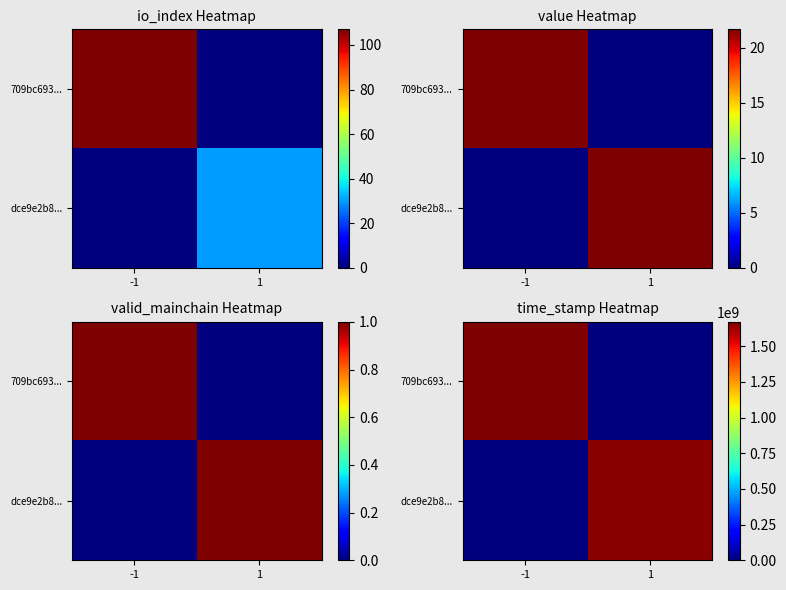

Rank the series at 1 from lowest to highest value.

709bc693..., dce9e2b8...